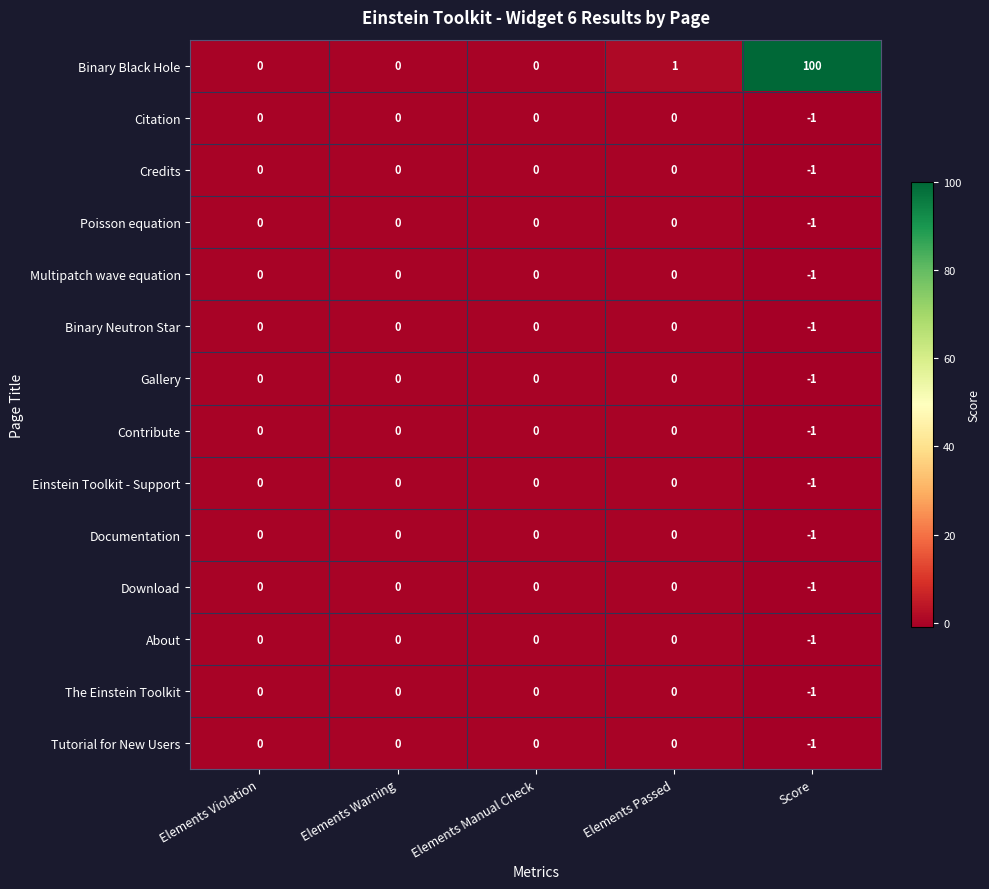

Is it true that Multipatch wave equation equals 0 at Elements Passed?

True